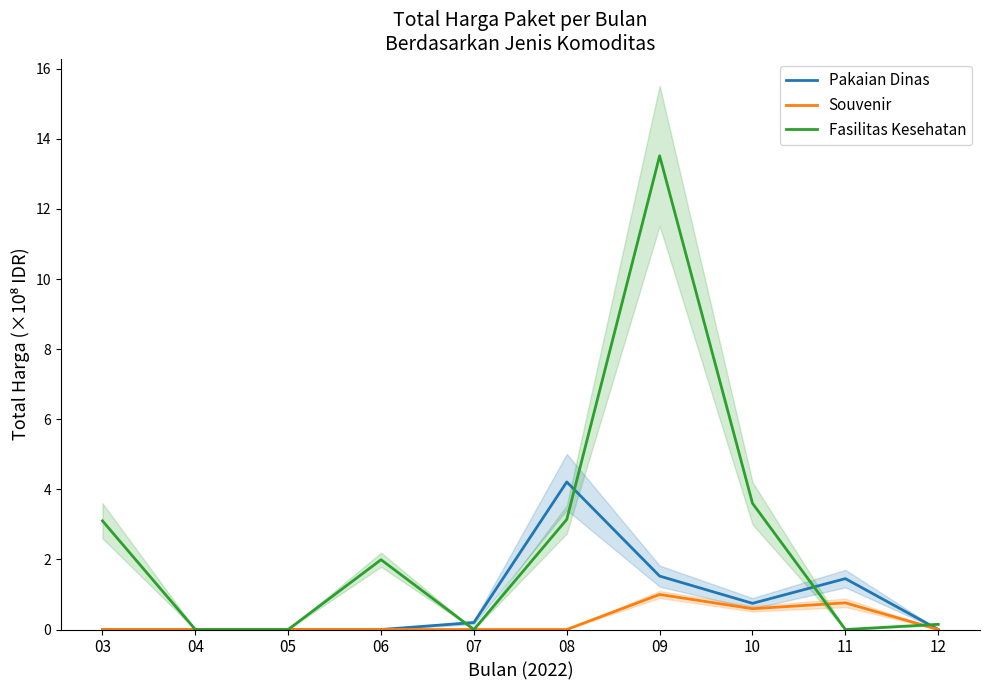

Which series has the largest range (max minus min)?

Fasilitas Kesehatan